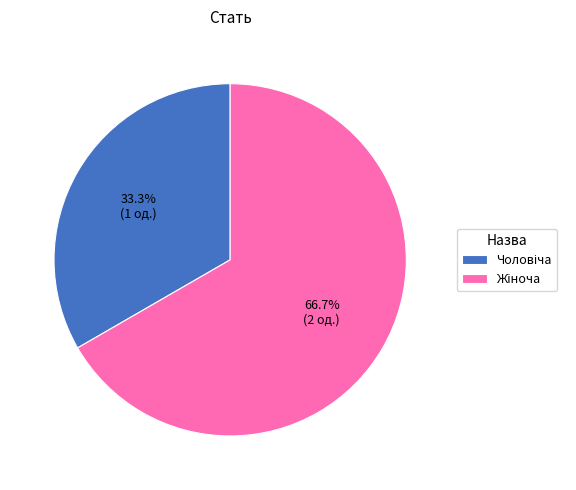

Is there a majority slice in this chart?

Yes